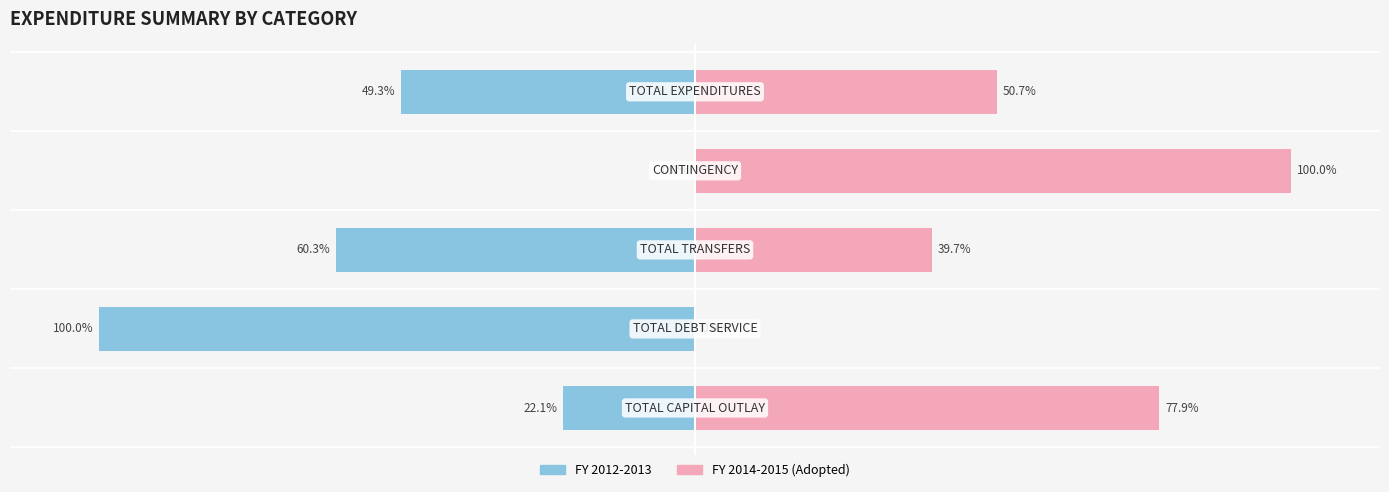

What is the total value across all series at 1?

-100.0